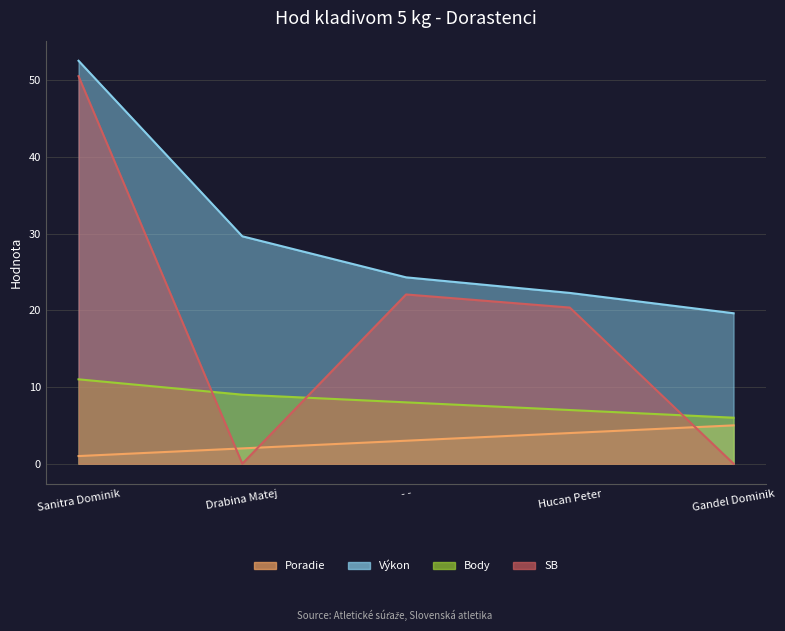

Rank the categories by Body value from lowest to highest.

Gandel Dominik, Hucan Peter, - -, Drabina Matej, Sanitra Dominik